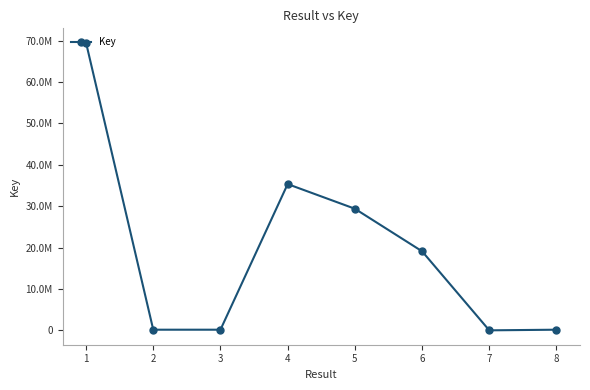

Does the chart have visible grid lines?

No